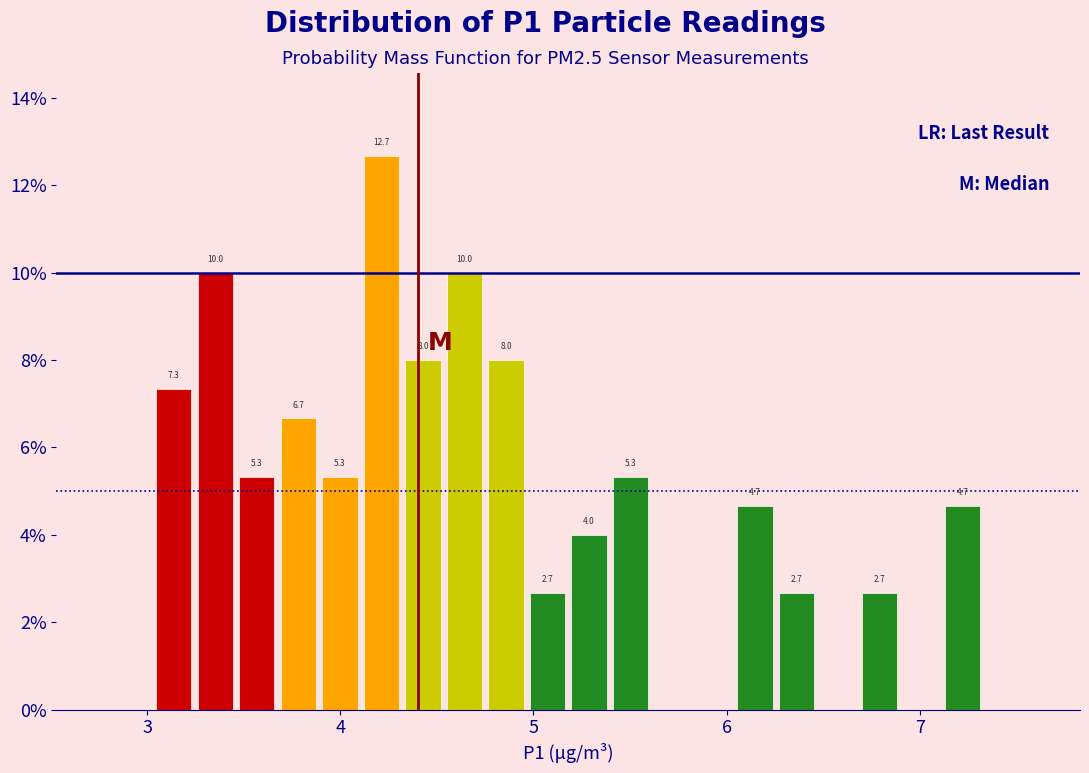

Around what value on the x-axis is the tallest bar? Give the approximate position of its centre, as read against the axis.

4.2